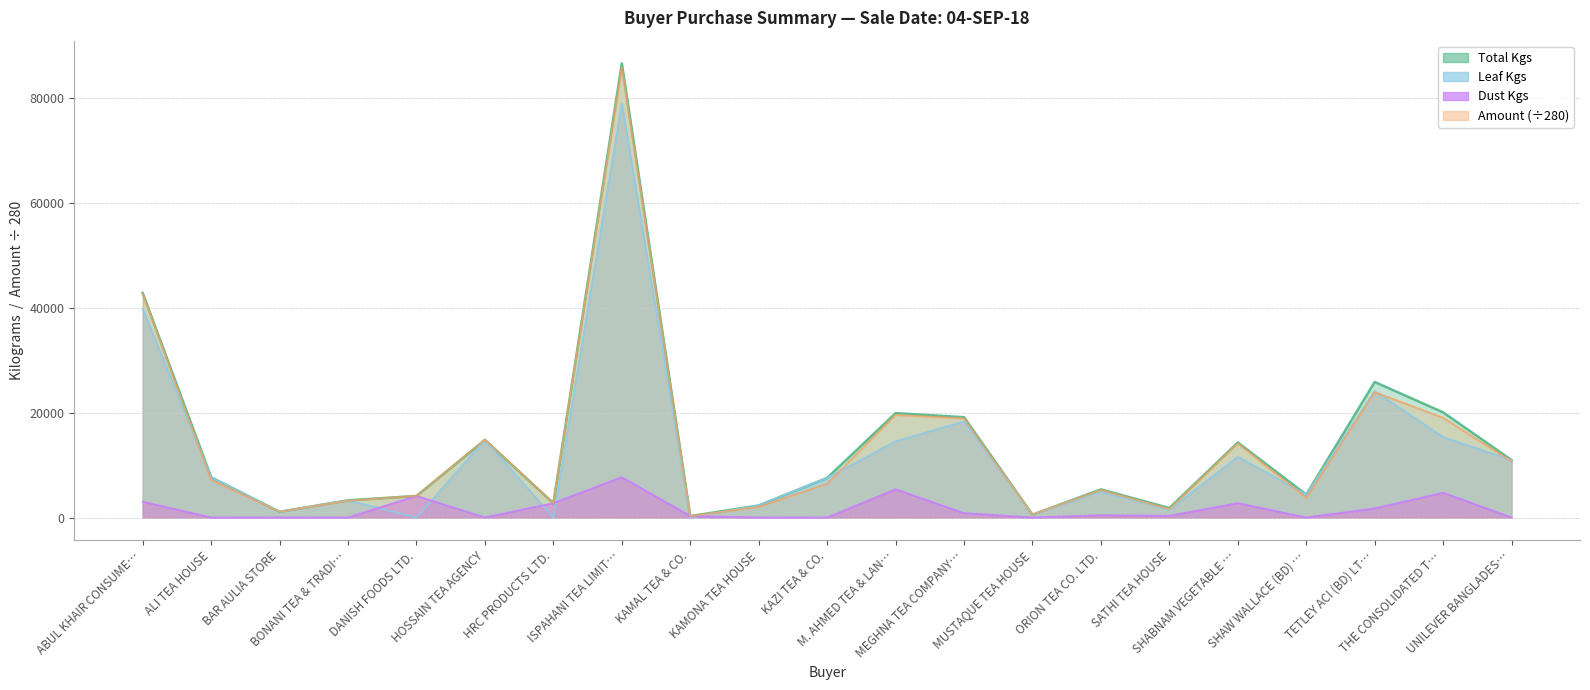

Which series changed the most between BONANI TEA & TRADI… and ISPAHANI TEA LIMIT…?

Total Kgs